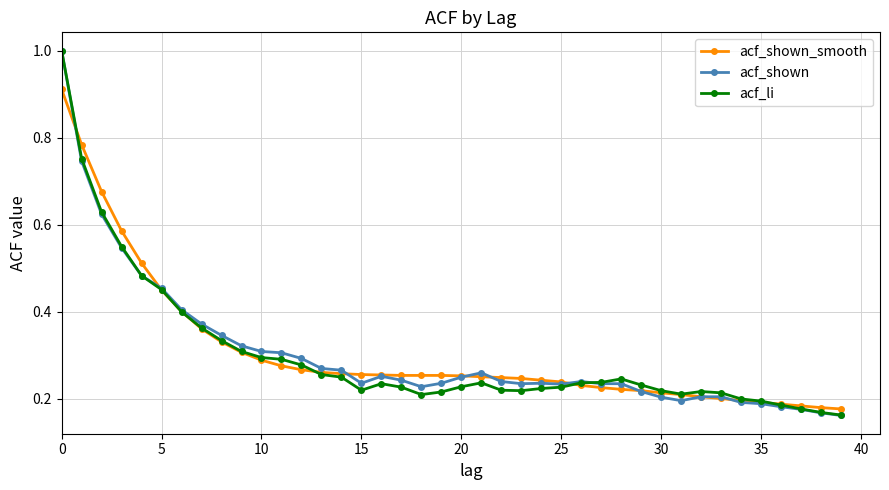

What is the maximum value shown in the chart?

1.0